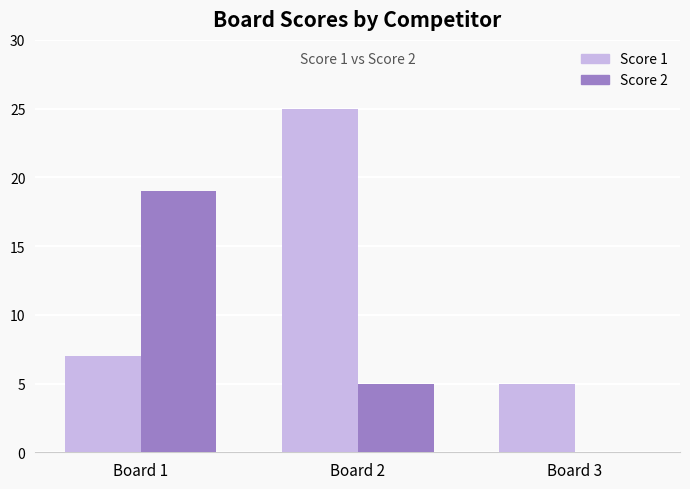

Does the chart contain stacked bars?

No